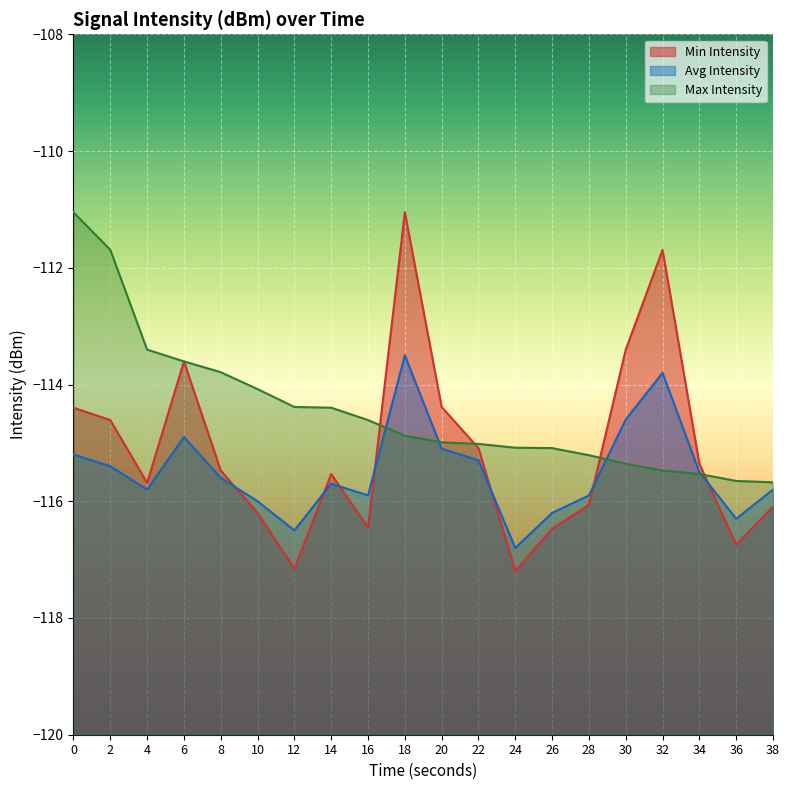

What is the sum of the Max Intensity values at 28 and 0?

-226.3